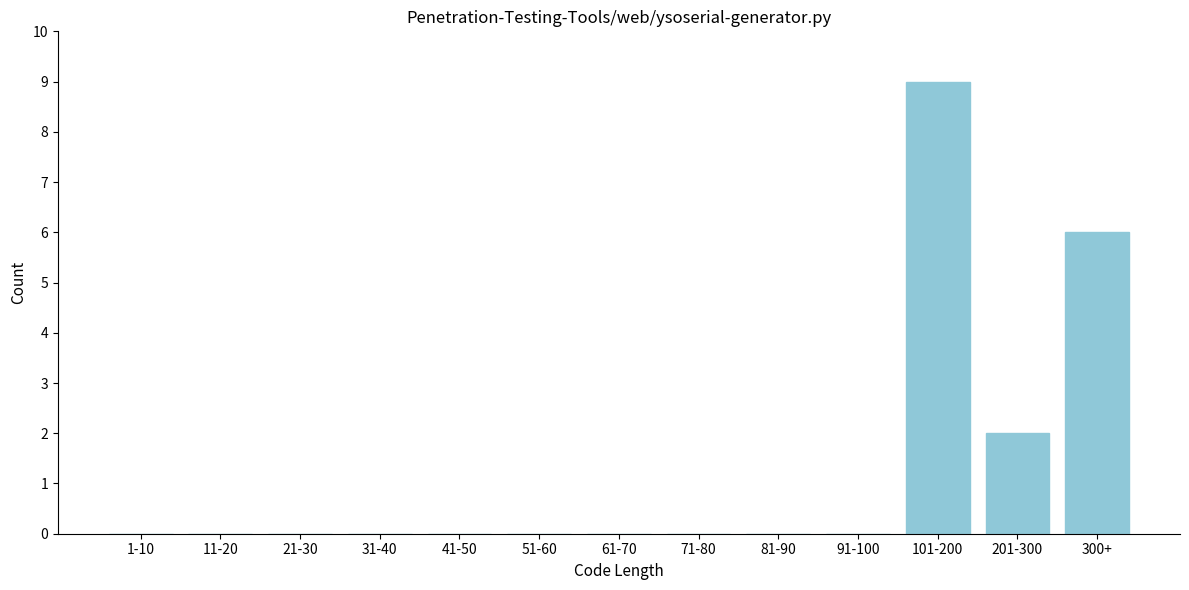

Reading left to right, list all the values displayed in this chart.

1-10=0	11-20=0	21-30=0	31-40=0	41-50=0	51-60=0	61-70=0	71-80=0	81-90=0	91-100=0	101-200=9	201-300=2	300+=6